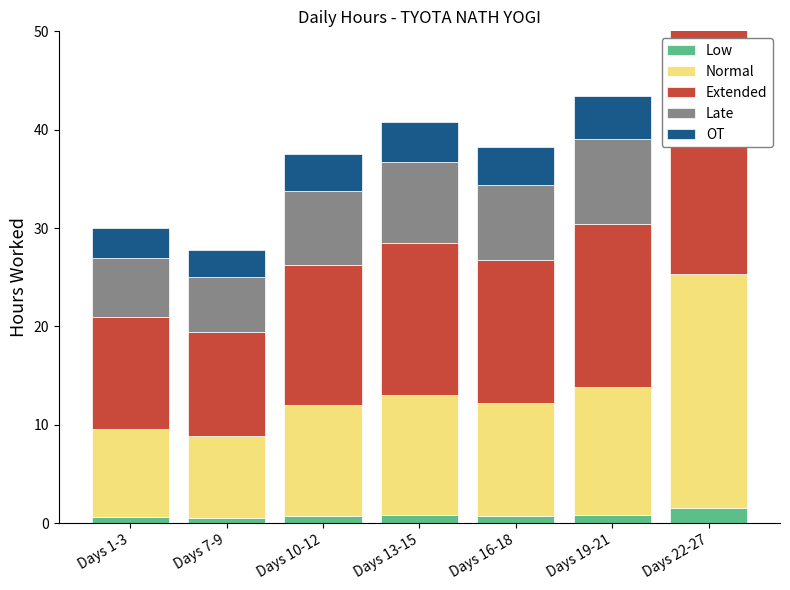

At which category is the sum across all series the highest?

Days 22-27